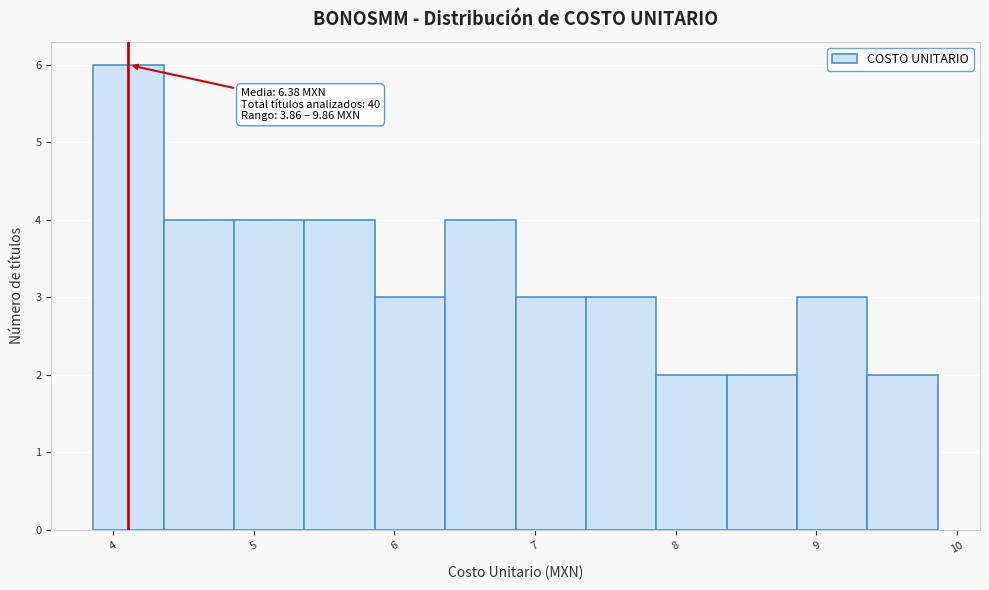

Over which range of the x-axis is the bar tallest?

3.9 to 4.4